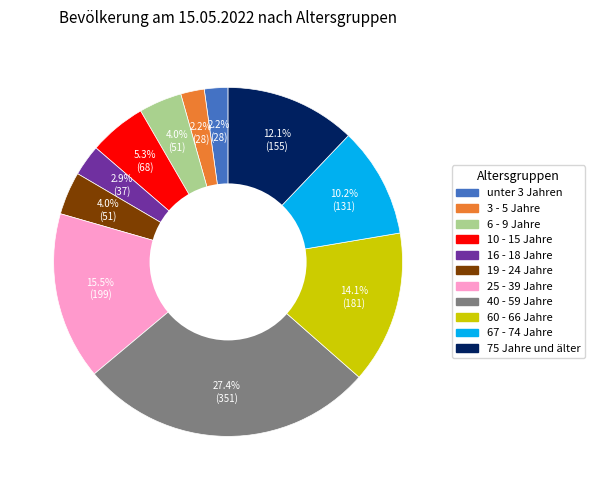

True or false: 10 - 15 Jahre accounts for 5% of the total.

True